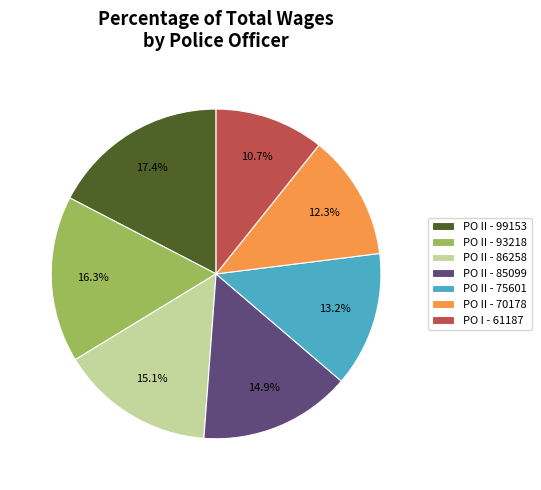

What is the smallest slice in the pie chart?

PO I - 61187